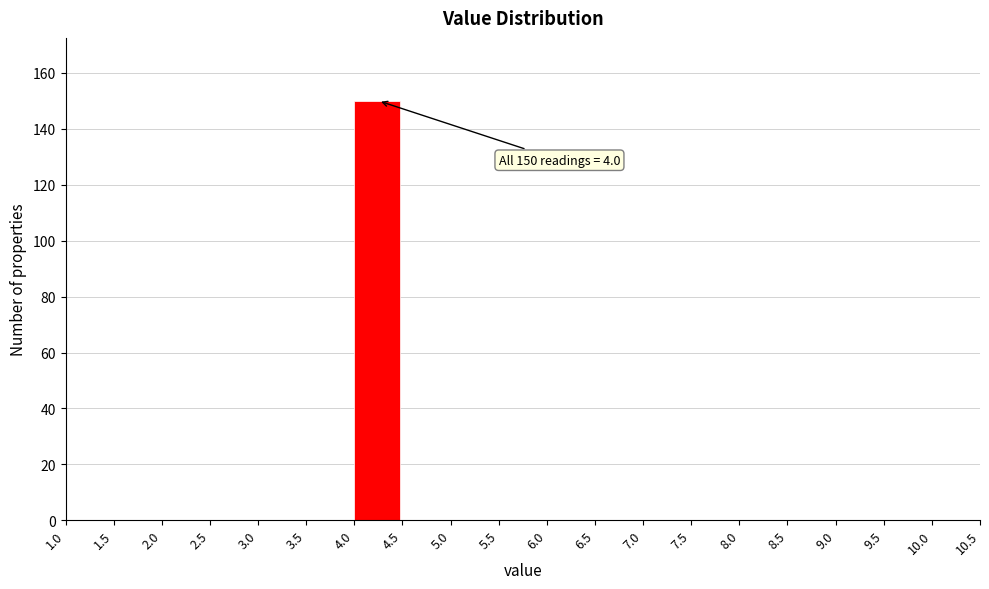

Which range on the x-axis has the tallest bar?

4.0 to 4.5